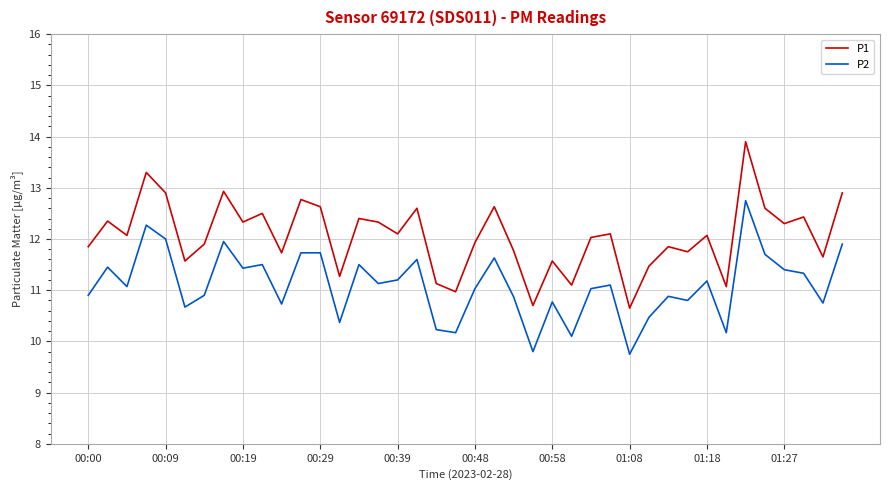

Count the number of data series in this chart.

2